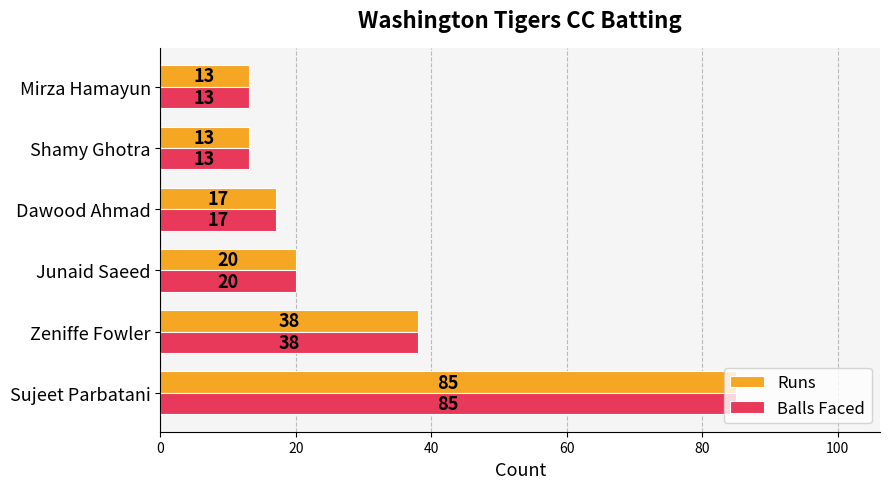

Is it true that Runs equals 13 at Mirza Hamayun?

True